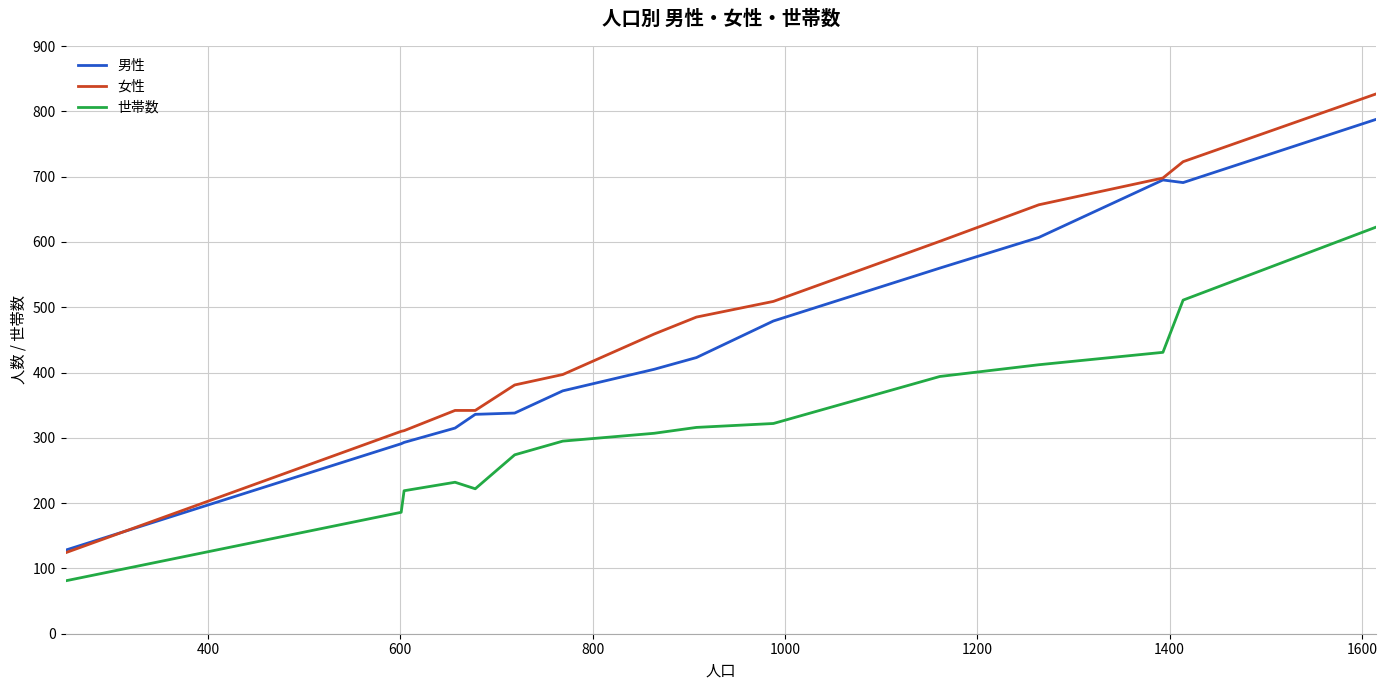

Rank the series by their average value, from lowest to highest.

世帯数, 男性, 女性